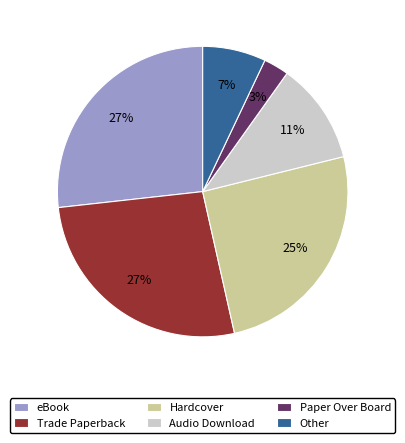

Which has a higher value, Hardcover or Trade Paperback?

Trade Paperback